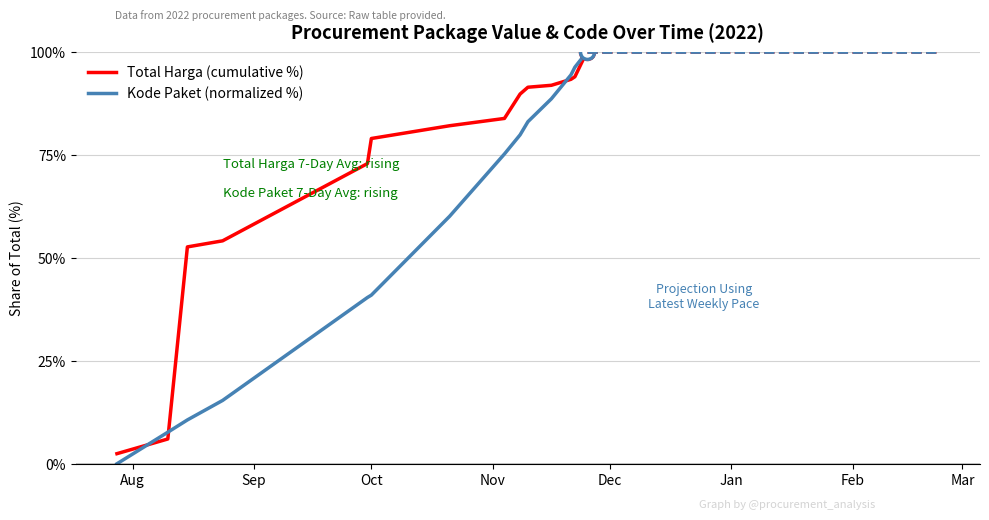

Does the chart have visible grid lines?

Yes